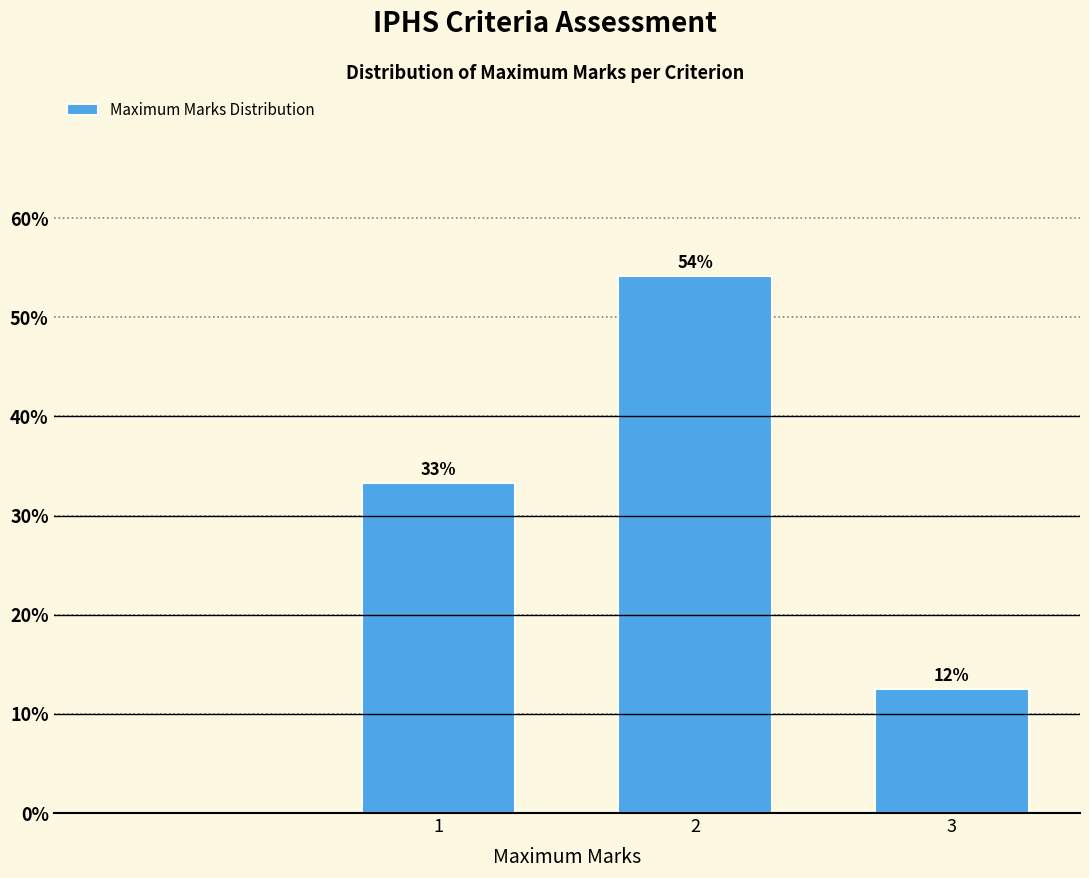

How many bars are there in total?

3